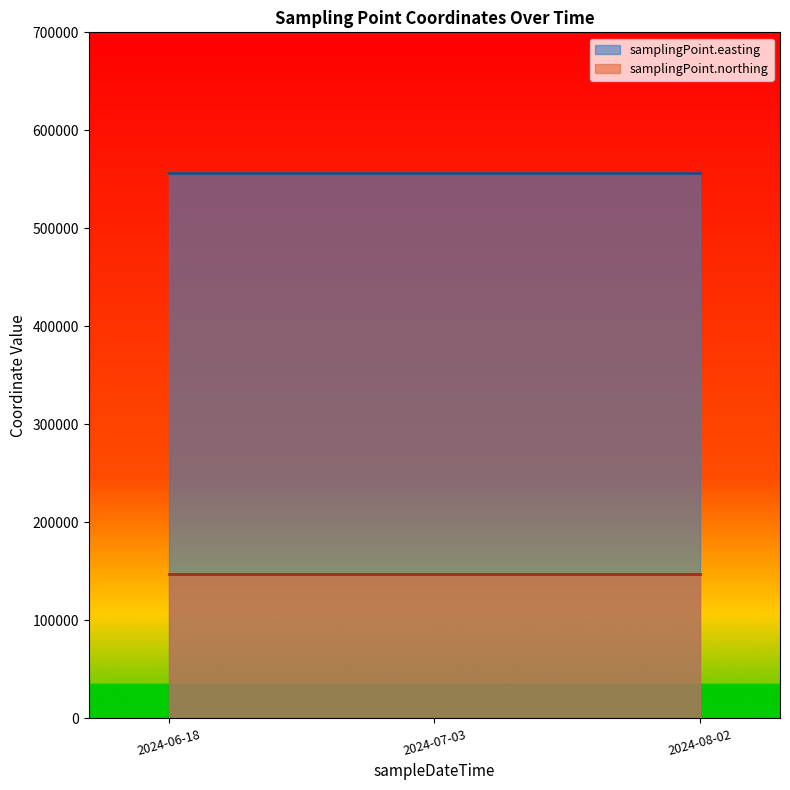

Count the number of categories in the chart.

3